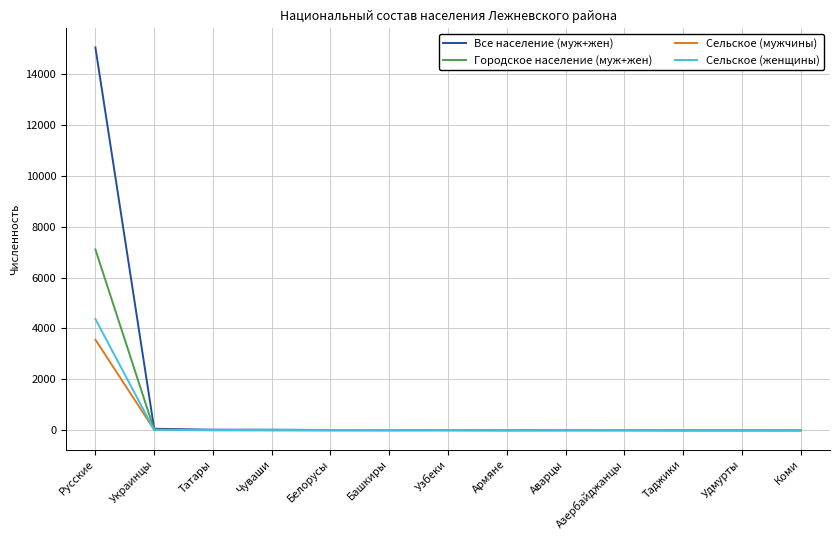

Between Русские and Татары, which series saw the biggest shift?

Все население (муж+жен)